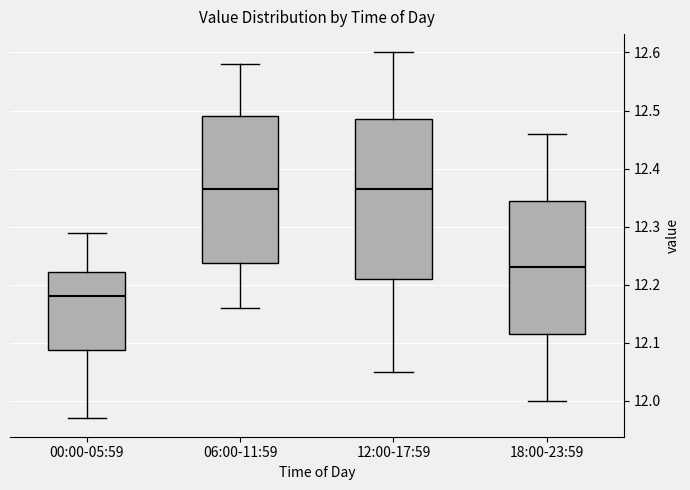

Which box has the lowest median line?

00:00-05:59